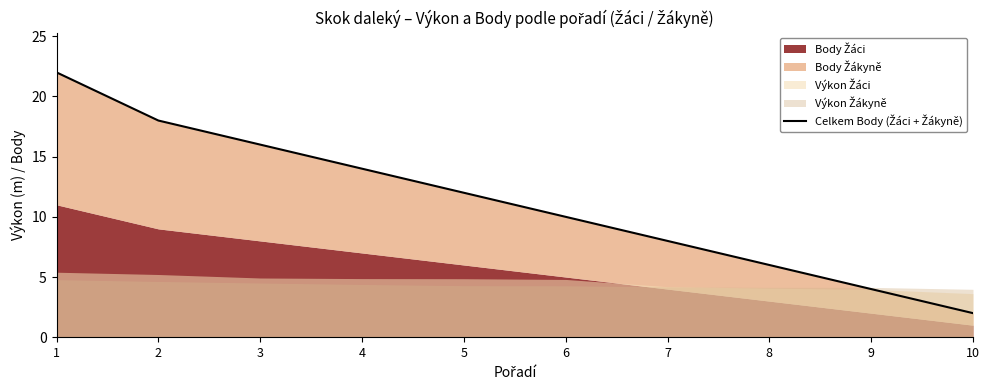

Read the value at 1, to the nearest 5.

20